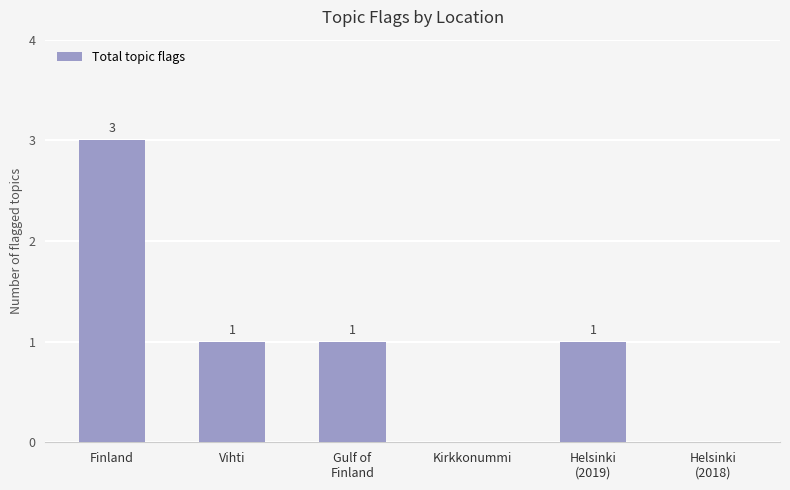

What is the sum of all values?

6